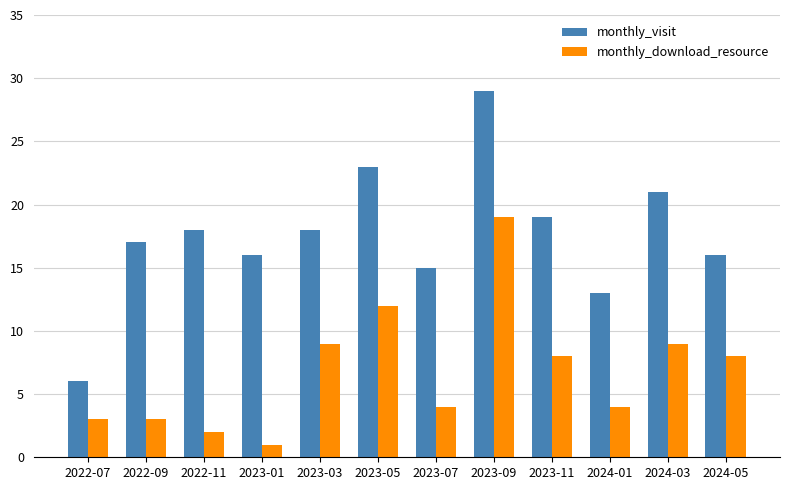

At which category is the sum across all series the highest?

2023-09